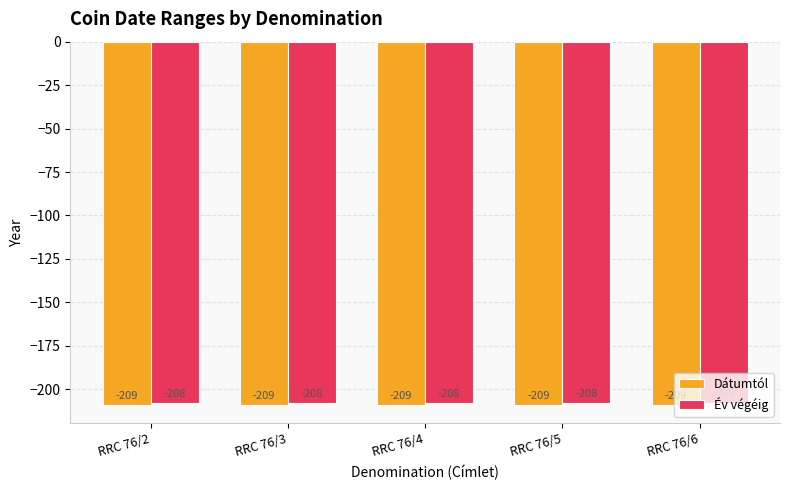

What is the minimum value for Dátumtól?

-209